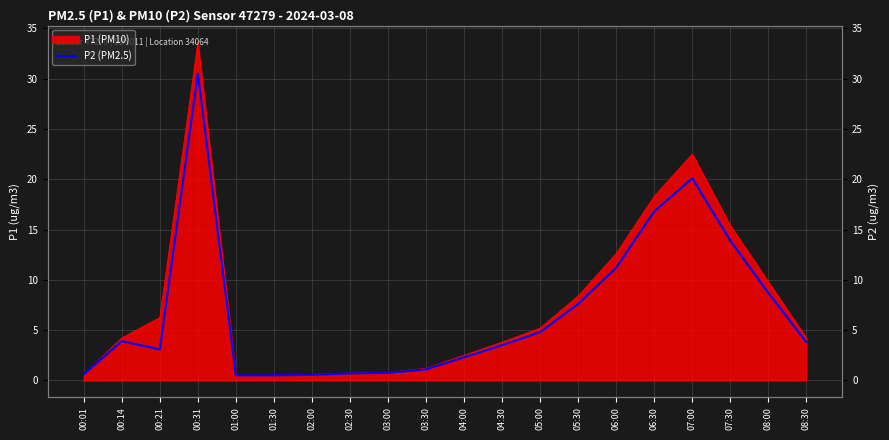

How many points are higher than both their immediate neighbors (excluding endpoints)?

3